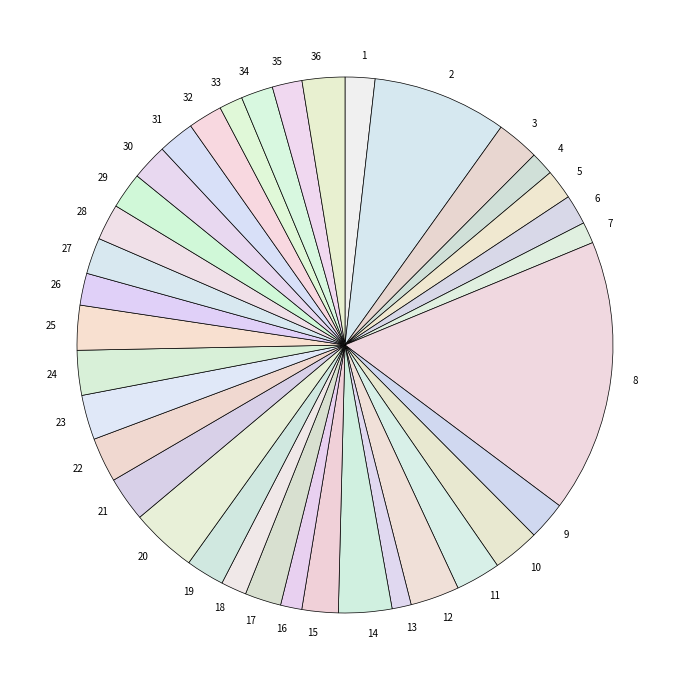

Do 18 and 6 together represent more than half of the pie?

No